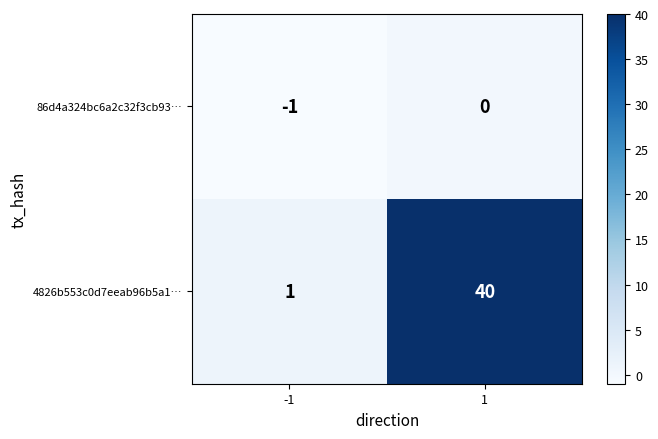

The value of 4826b553c0d7eeab96b5a1… at 1 is 27. True or false?

False